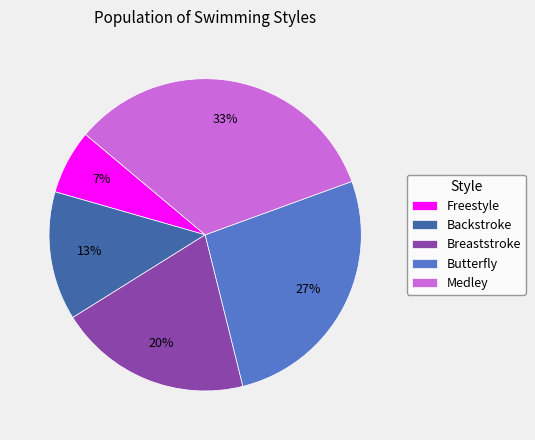

What is the smallest slice in the pie chart?

Freestyle